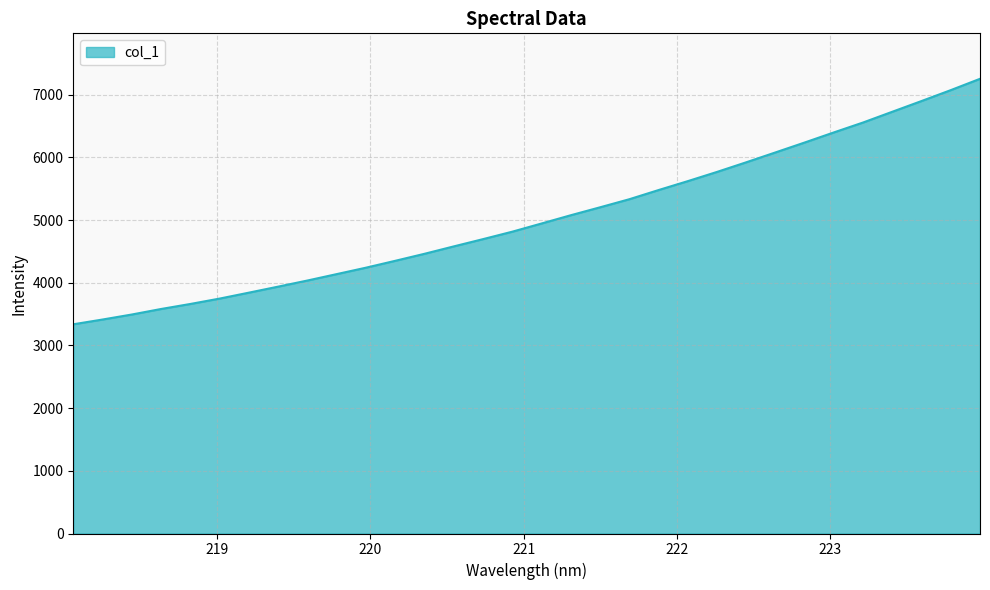

What is the minimum value shown in the chart?

3338.4